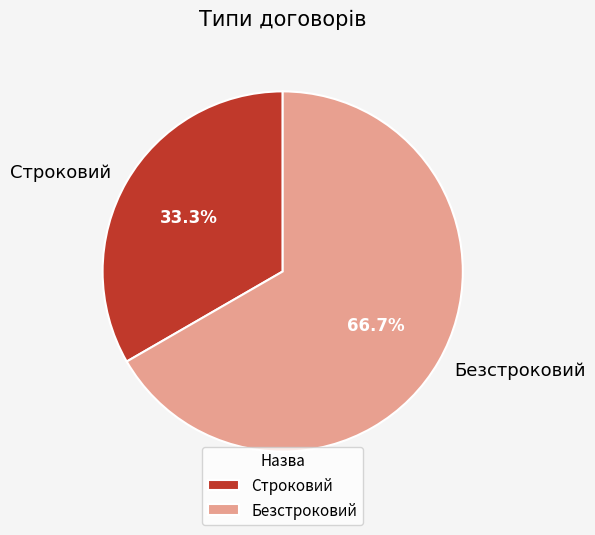

Which has a higher value, Строковий or Безстроковий?

Безстроковий